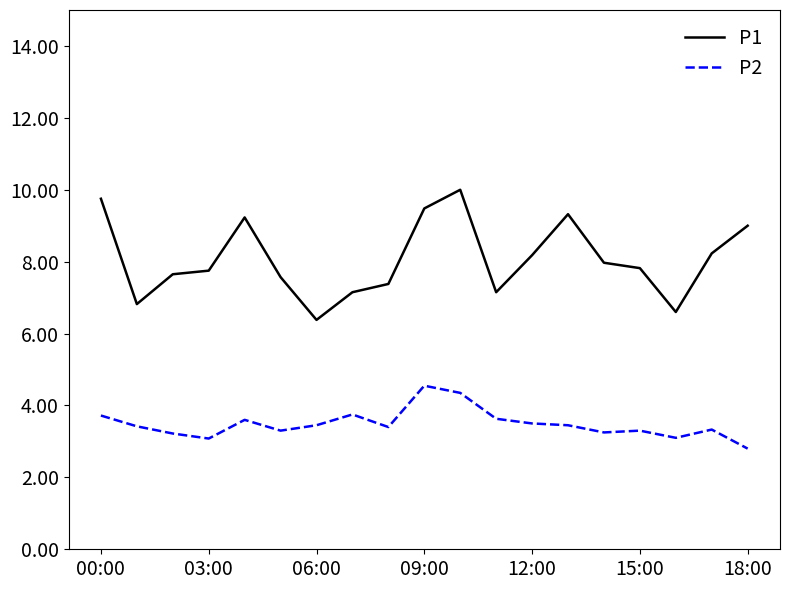

Which series has the largest range (max minus min)?

P1